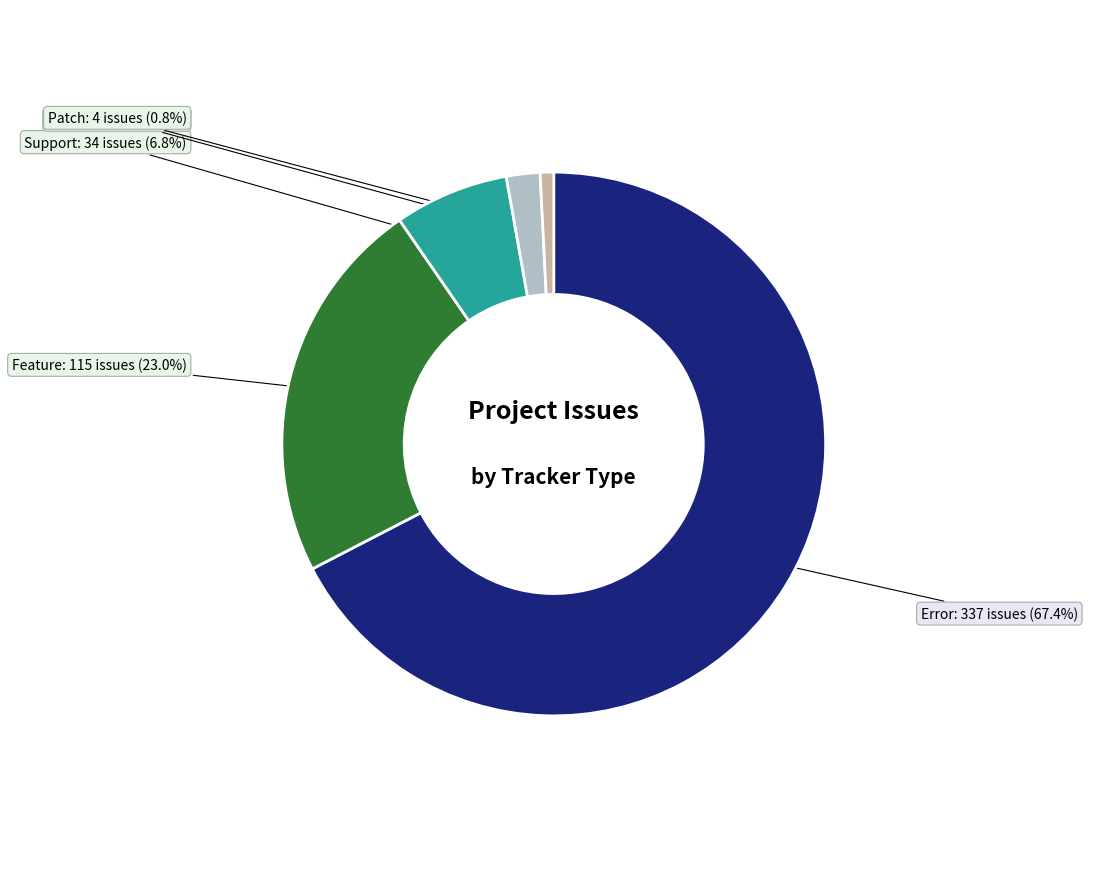

Which category accounts for the majority?

Error